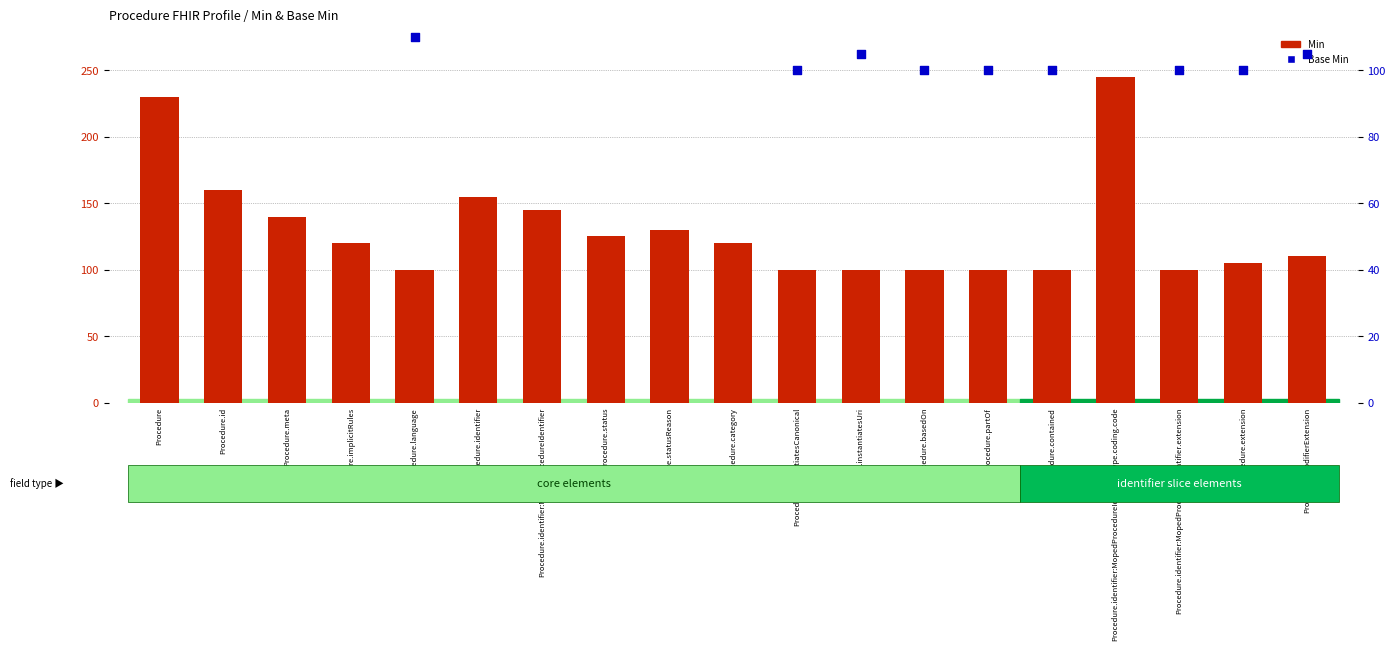

At how many categories does at least one series exceed 223?

2